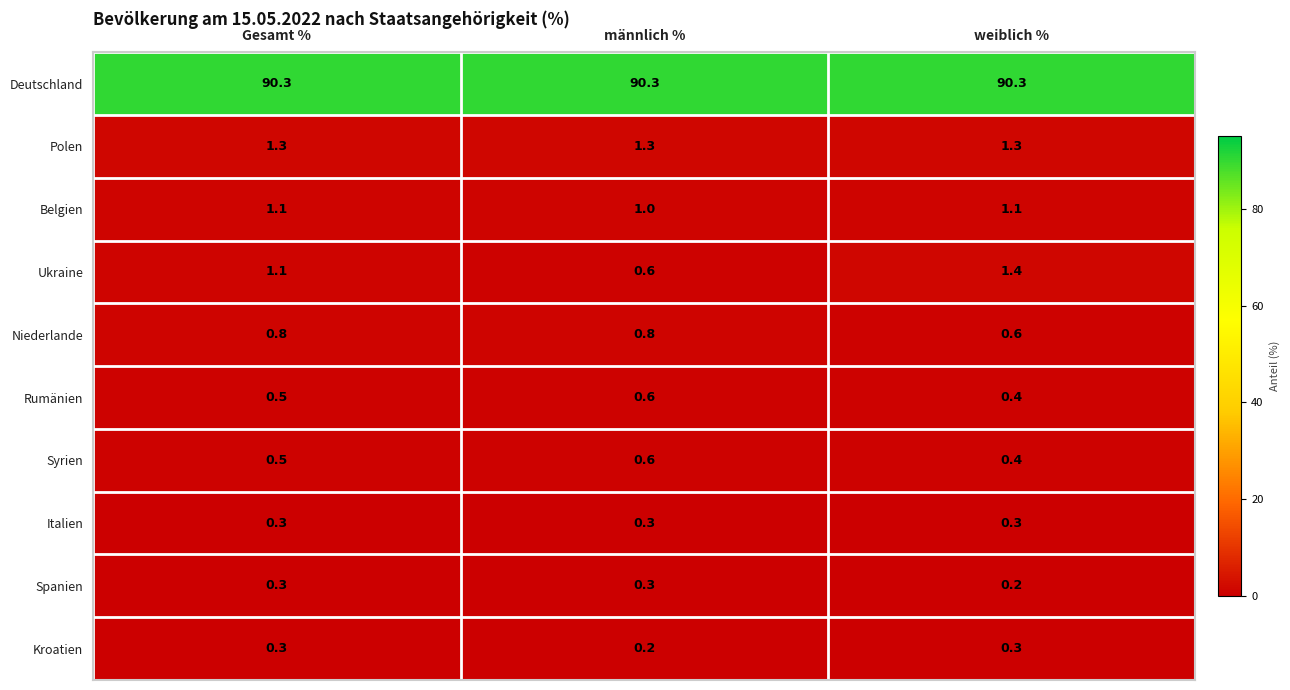

The value of Niederlande at Gesamt % is 1.3. True or false?

False